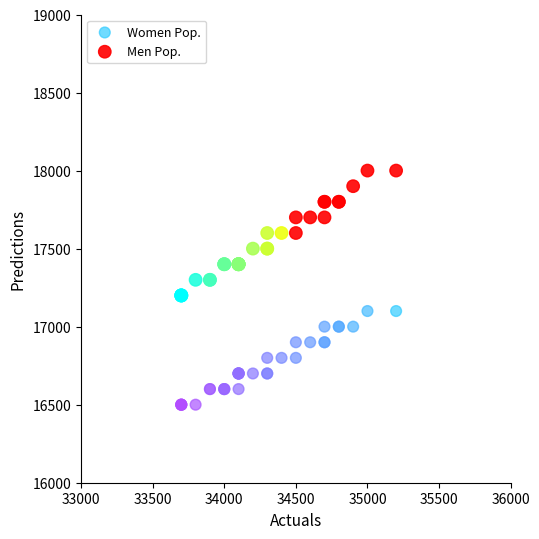

Which series reaches the minimum Y coordinate?

Women Pop.